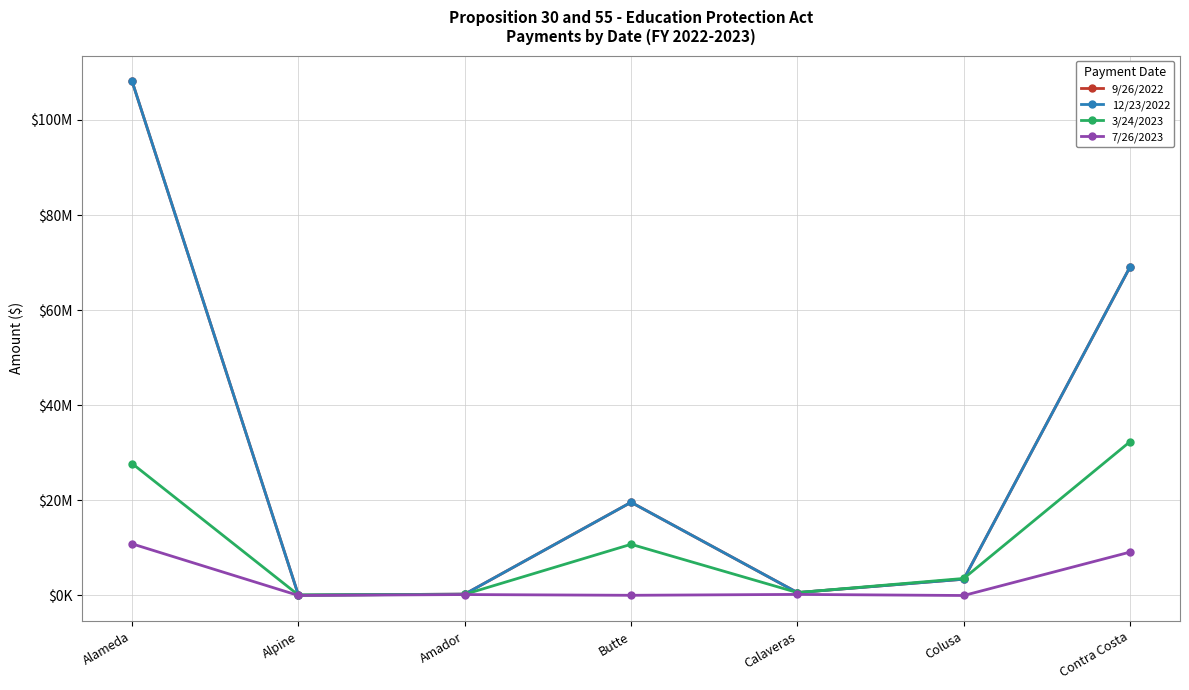

In 3/24/2023, how many points are lower than both neighbors (excluding endpoints)?

2